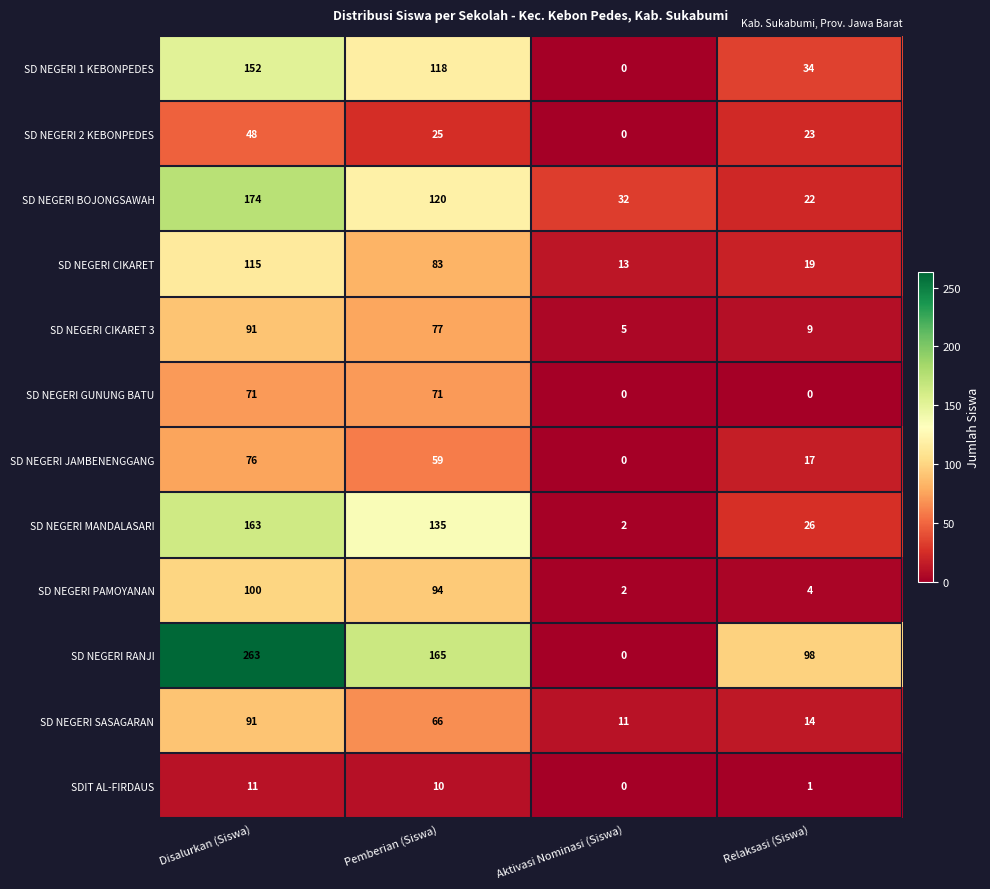

Where does the SD NEGERI SASAGARAN series first go above 66?

Disalurkan (Siswa)